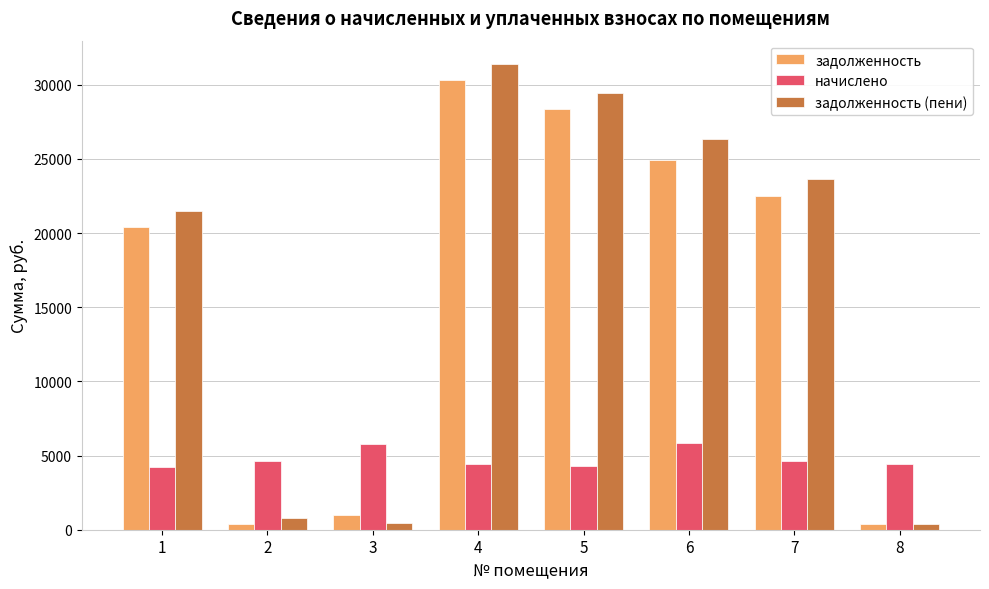

How many bars are there in total?

24